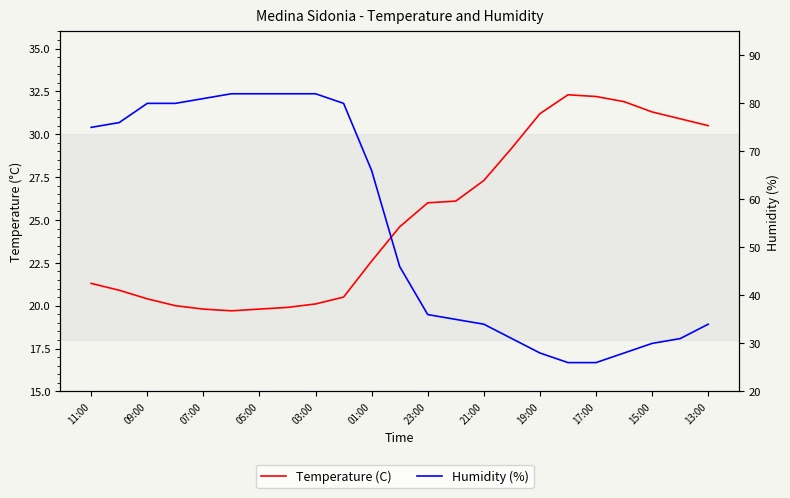

Count the number of data series in this chart.

2